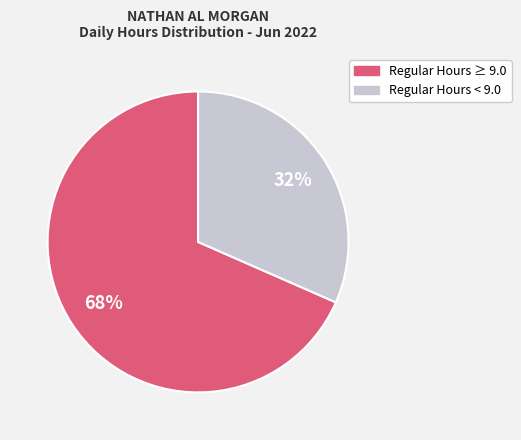

Is the sum of Regular Hours < 9.0 and Regular Hours ≥ 9.0 greater than half?

Yes